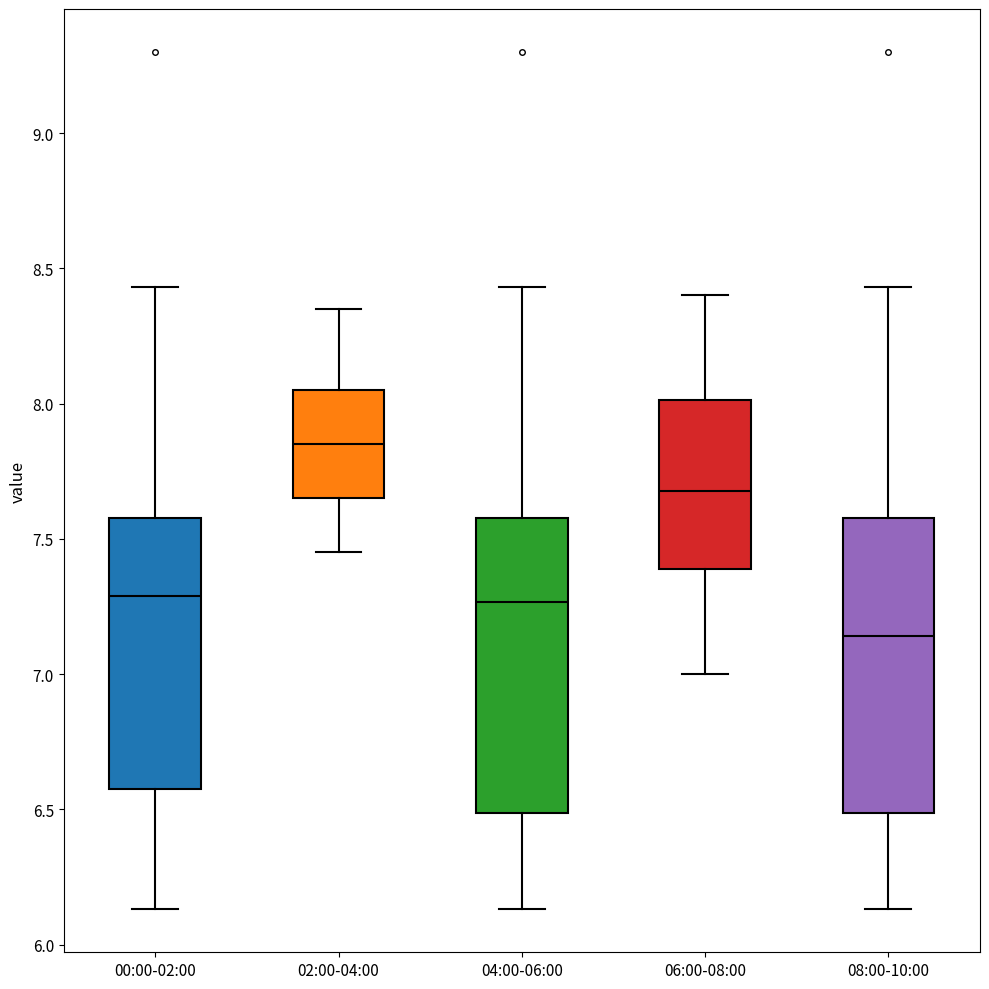

Reading left to right, read every box against the y-axis: the position of its median line, the range the box covers, and the ends of its whiskers. The values are not printed on the chart, so give them approximately, as read against the axis.

00:00-02:00: median 7.30, box 6.60 to 7.60, whiskers 6.15 to 8.45
02:00-04:00: median 7.85, box 7.65 to 8.05, whiskers 7.45 to 8.35
04:00-06:00: median 7.25, box 6.50 to 7.60, whiskers 6.15 to 8.45
06:00-08:00: median 7.70, box 7.40 to 8.00, whiskers 7.00 to 8.40
08:00-10:00: median 7.15, box 6.50 to 7.60, whiskers 6.15 to 8.45